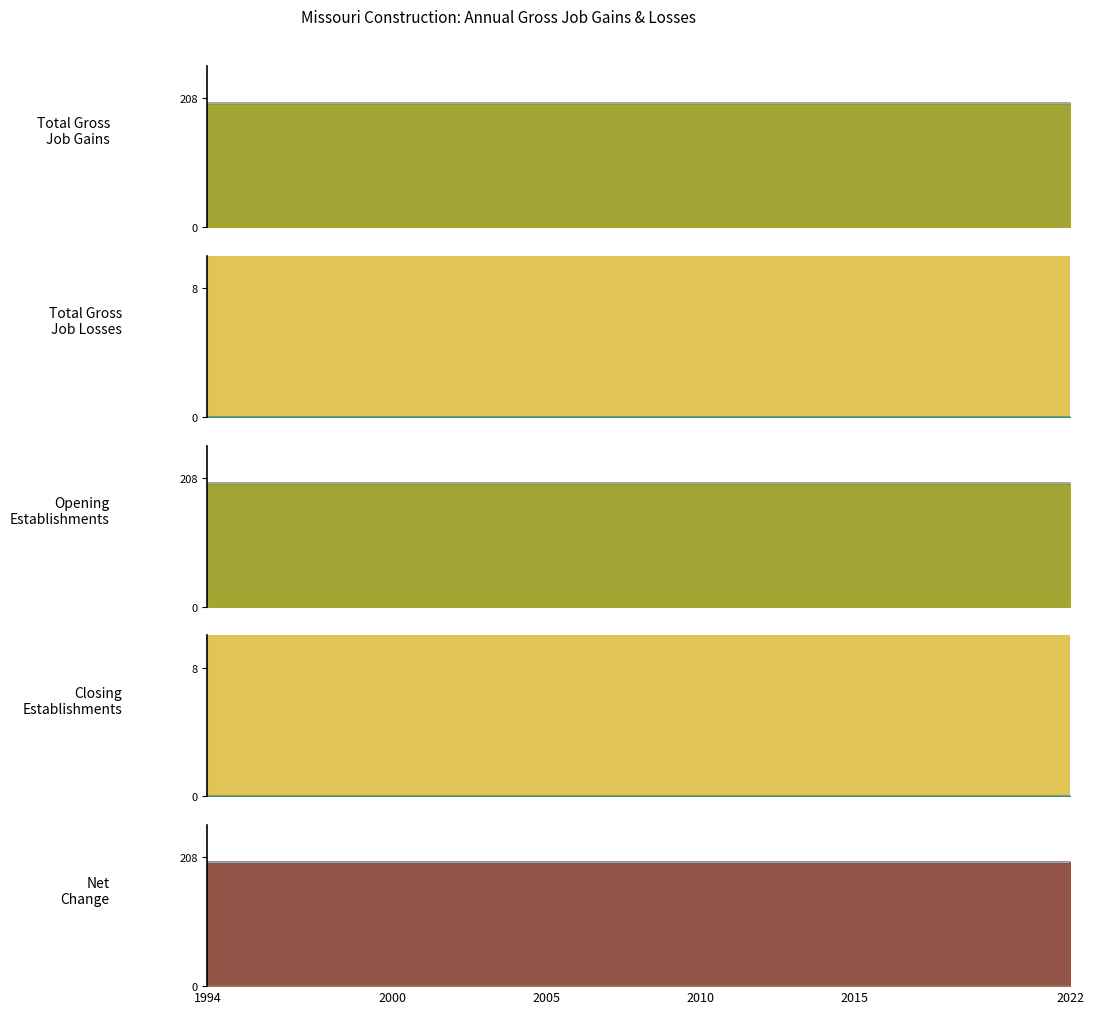

At which category is the sum across all series the highest?

1994